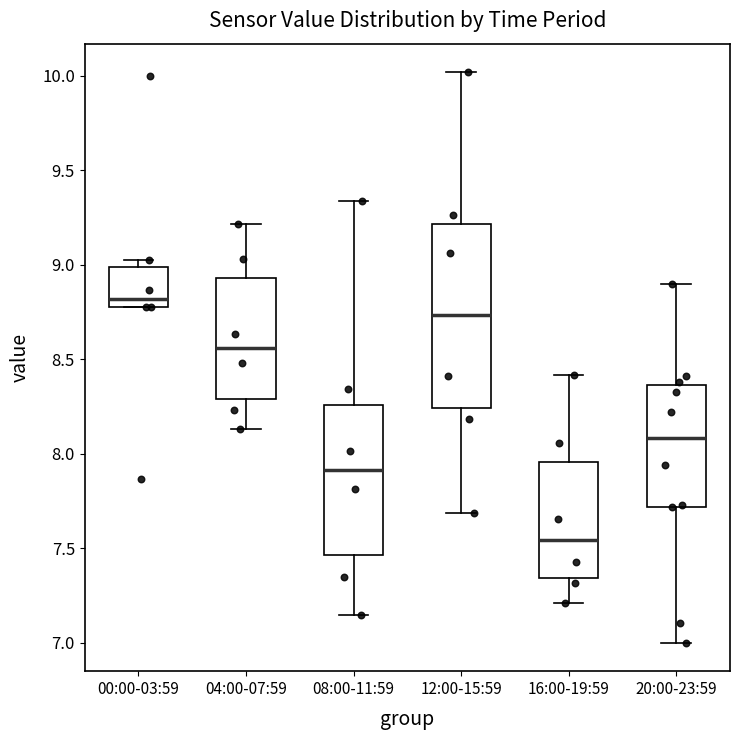

Reading left to right, transcribe this box plot: for each box, give where its median line is, the range the box spans, and where its two whiskers end, as read against the y-axis. The values are not printed on the chart, so give them approximately, as read against the axis.

00:00-03:59: median 8.80 (just above the box's lower edge), box 8.80 to 9.00, whiskers 8.75 to 9.05
04:00-07:59: median 8.55, box 8.30 to 8.95, whiskers 8.15 to 9.20
08:00-11:59: median 7.90, box 7.45 to 8.25, whiskers 7.15 to 9.35
12:00-15:59: median 8.75, box 8.25 to 9.20, whiskers 7.70 to 10.00
16:00-19:59: median 7.55, box 7.35 to 7.95, whiskers 7.20 to 8.40
20:00-23:59: median 8.10, box 7.70 to 8.35, whiskers 7.00 to 8.90